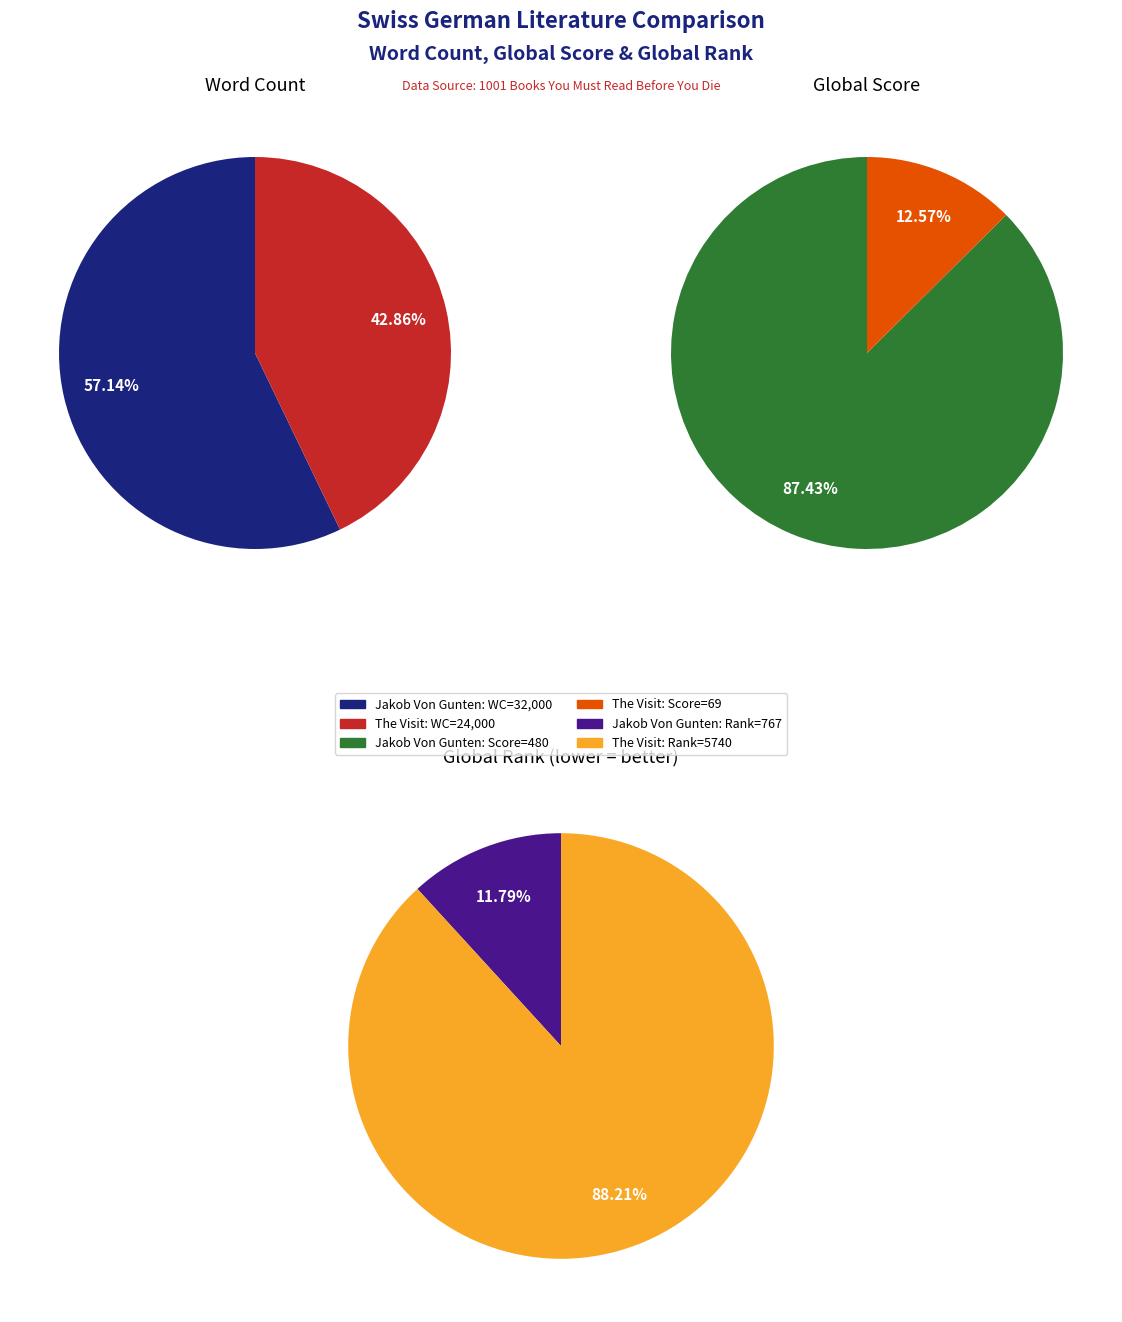

Do Jakob Von Gunten (Walser, 1909) and The Visit (Dürrenmatt, 1956) together represent more than half of the pie?

Yes